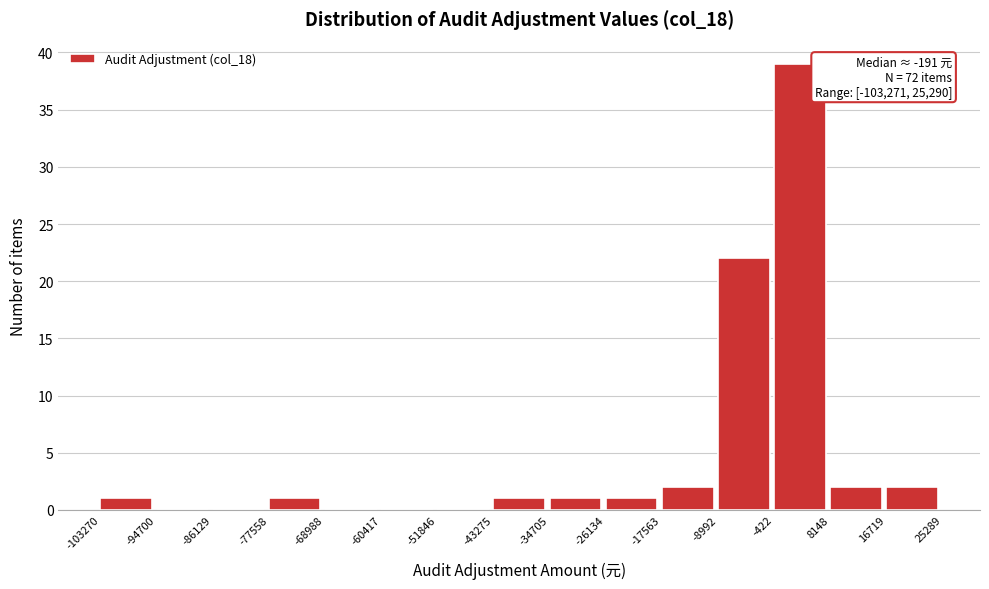

Over which range of the x-axis is the bar tallest?

-422 to 8148